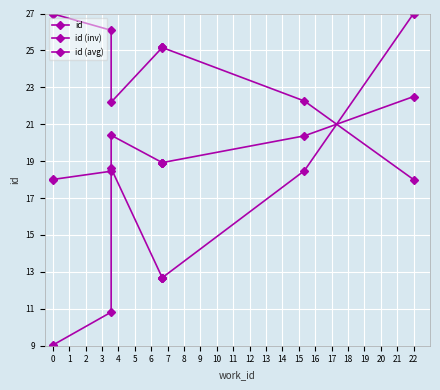

In id (inv), how many points are higher than both neighbors (excluding endpoints)?

1